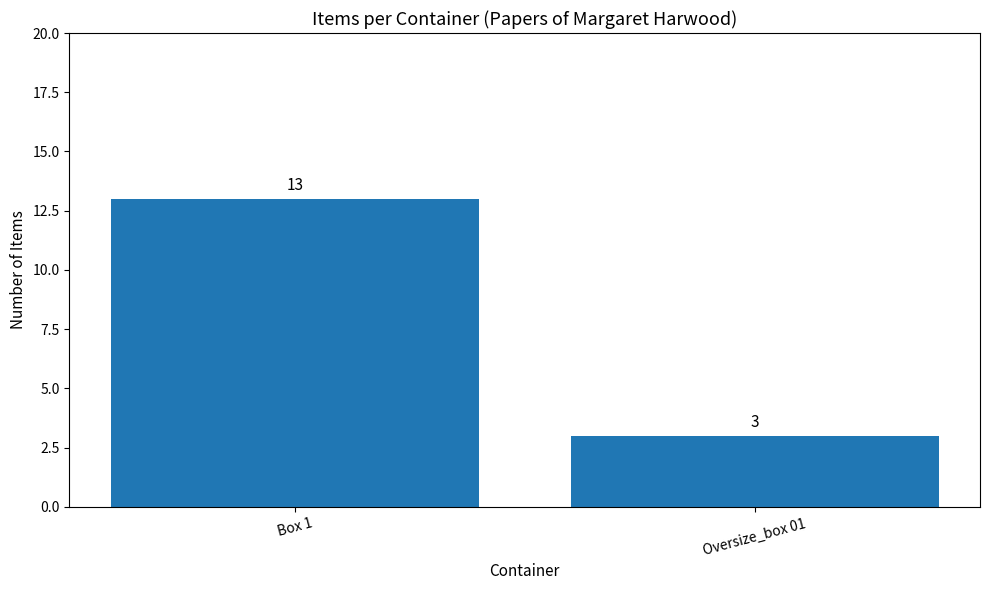

What is the ratio of the value at Box 1 to the value at Oversize_box 01?

4.3